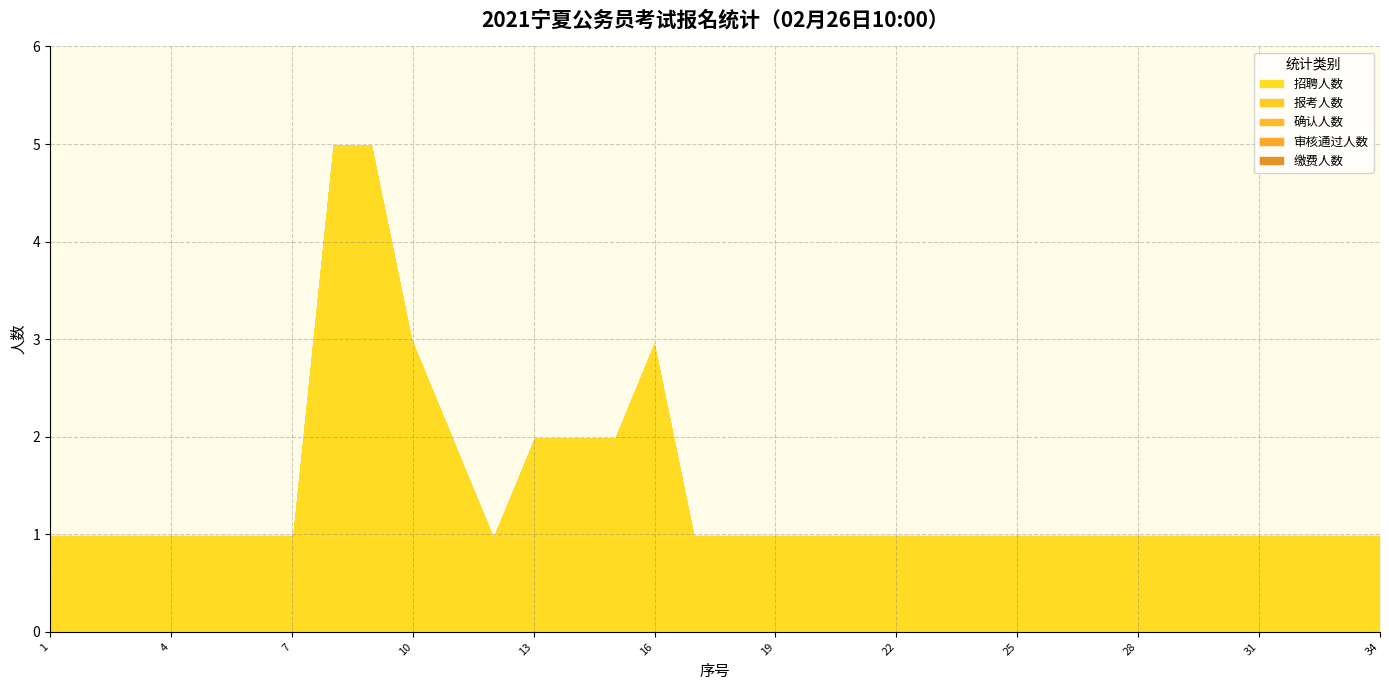

What is the greatest value displayed?

5